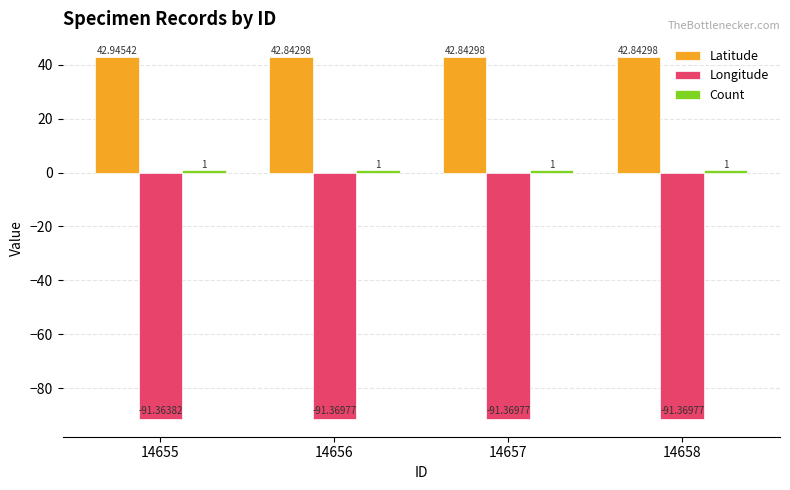

Between 14655 and 14656, which series saw the biggest shift?

Latitude